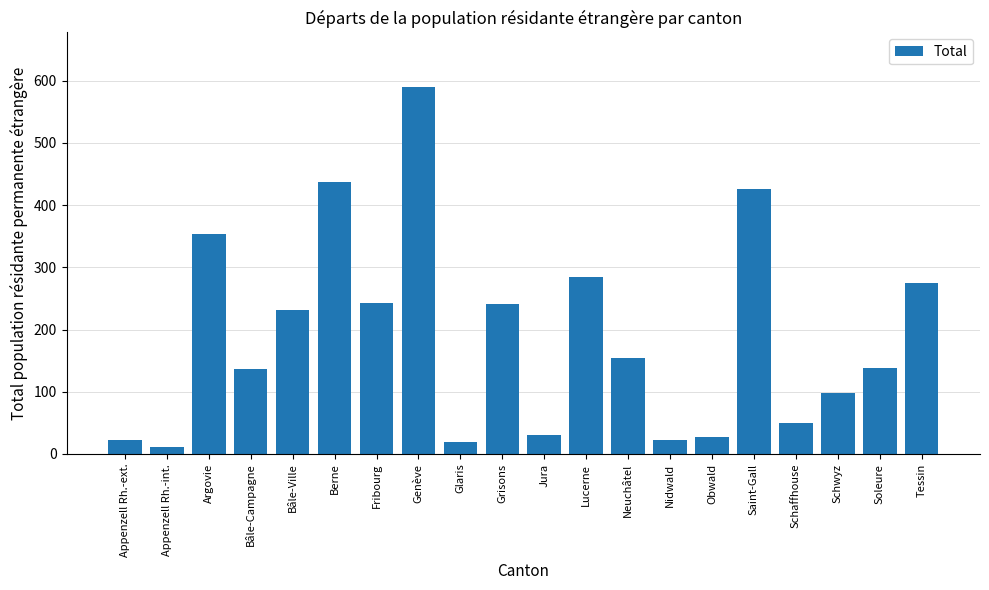

What is the minimum value shown in the chart?

12